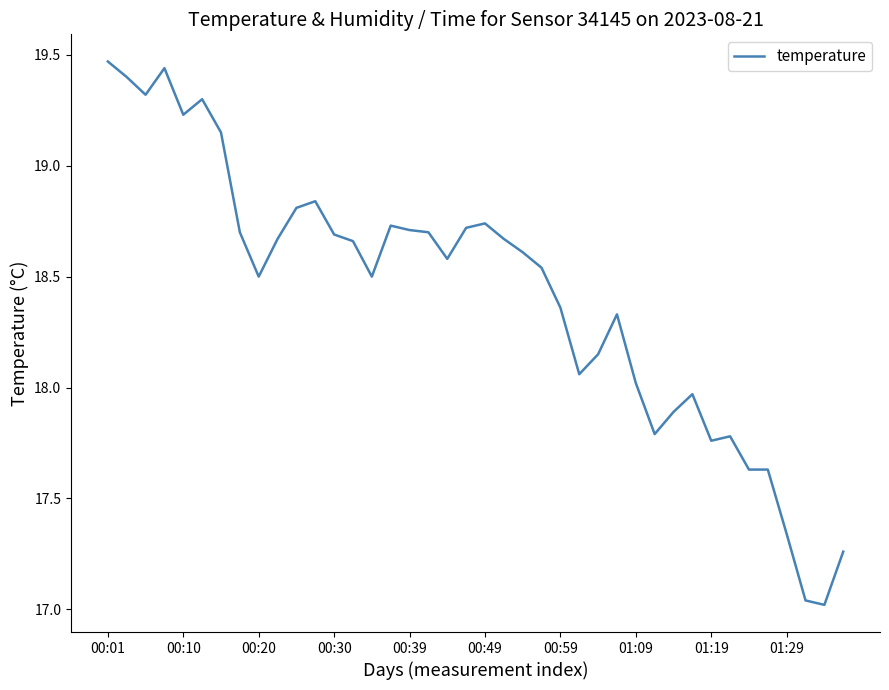

How many lines are shown in the chart?

1